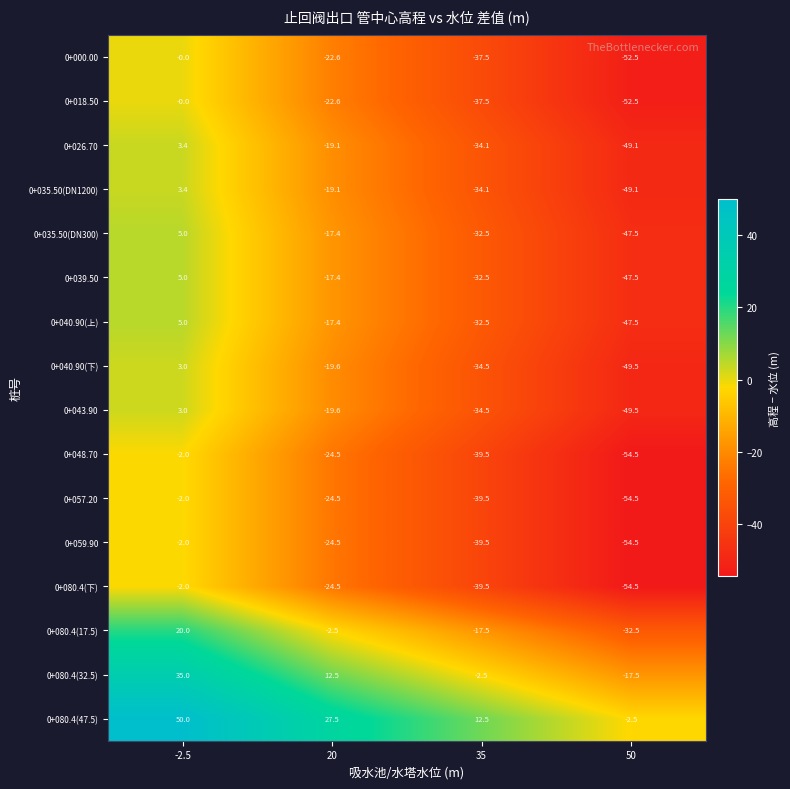

Rank the categories by 0+040.90(上) value from lowest to highest.

50, 35, 20, -2.5